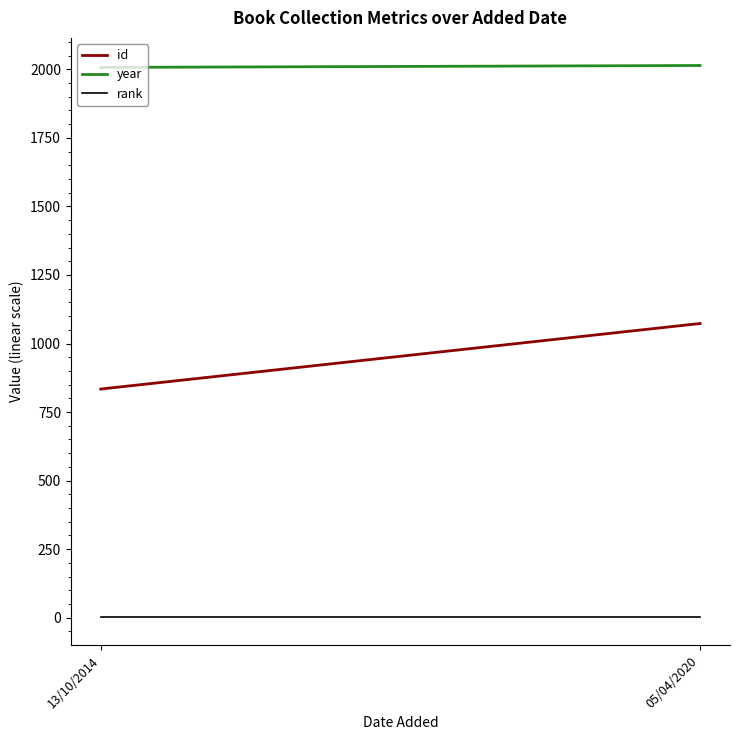

What are all the series names shown in the legend?

id, year, rank